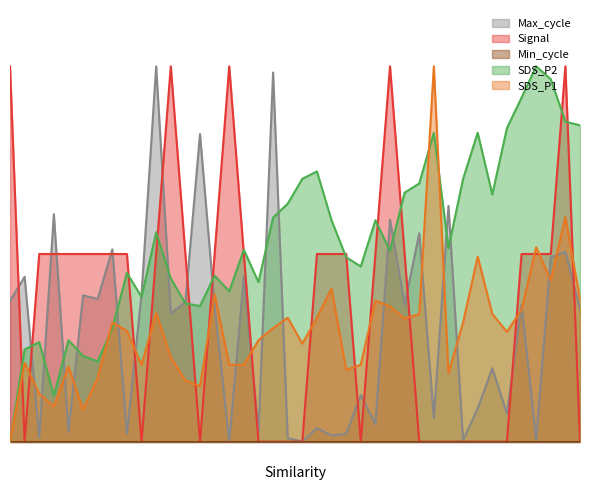

Reading right to left, list all the values displayed in this chart.

SDS_P1: 01:36=0.4	01:33=0.6	01:31=0.4	01:28=0.5	01:26=0.4	01:24=0.3	01:21=0.3	01:19=0.5	01:16=0.3	01:14=0.2	01:11=1.0	01:09=0.3	01:07=0.3	01:04=0.4	01:02=0.4	00:59=0.2	00:57=0.2	00:54=0.4	00:52=0.3	00:49=0.3	00:47=0.3	00:45=0.3	00:42=0.3	00:40=0.2	00:37=0.2	00:35=0.4	00:32=0.1	00:30=0.2	00:28=0.2	00:25=0.3	00:23=0.2	00:20=0.3	00:18=0.3	00:16=0.2	00:13=0.1	00:11=0.2	00:08=0.1	00:06=0.1	00:03=0.2	00:01=0.0
SDS_P2: 01:36=0.8	01:33=0.9	01:31=1.0	01:28=1.0	01:26=0.9	01:24=0.8	01:21=0.7	01:19=0.8	01:16=0.7	01:14=0.5	01:11=0.8	01:09=0.7	01:07=0.7	01:04=0.5	01:02=0.6	00:59=0.5	00:57=0.5	00:54=0.6	00:52=0.7	00:49=0.7	00:47=0.6	00:45=0.6	00:42=0.4	00:40=0.5	00:37=0.4	00:35=0.4	00:32=0.4	00:30=0.4	00:28=0.4	00:25=0.6	00:23=0.4	00:20=0.4	00:18=0.3	00:16=0.2	00:13=0.2	00:11=0.3	00:08=0.1	00:06=0.3	00:03=0.2	00:01=0.0
Max_cycle: 01:36=0.4	01:33=0.5	01:31=0.5	01:28=0.0	01:26=0.4	01:24=0.1	01:21=0.2	01:19=0.1	01:16=0.0	01:14=0.6	01:11=0.1	01:09=0.6	01:07=0.4	01:04=0.6	01:02=0.0	00:59=0.1	00:57=0.0	00:54=0.0	00:52=0.0	00:49=0.0	00:47=0.0	00:45=1.0	00:42=0.0	00:40=0.4	00:37=0.0	00:35=0.4	00:32=0.8	00:30=0.4	00:28=0.3	00:25=1.0	00:23=0.4	00:20=0.0	00:18=0.5	00:16=0.4	00:13=0.4	00:11=0.0	00:08=0.6	00:06=0.0	00:03=0.4	00:01=0.4
Signal: 01:36=0.0	01:33=1.0	01:31=0.5	01:28=0.5	01:26=0.5	01:24=0.0	01:21=0.0	01:19=0.0	01:16=0.0	01:14=0.0	01:11=0.0	01:09=0.0	01:07=0.5	01:04=1.0	01:02=0.5	00:59=0.0	00:57=0.5	00:54=0.5	00:52=0.5	00:49=0.0	00:47=0.0	00:45=0.0	00:42=0.0	00:40=0.5	00:37=1.0	00:35=0.5	00:32=0.0	00:30=0.5	00:28=1.0	00:25=0.5	00:23=0.0	00:20=0.5	00:18=0.5	00:16=0.5	00:13=0.5	00:11=0.5	00:08=0.5	00:06=0.5	00:03=0.0	00:01=1.0